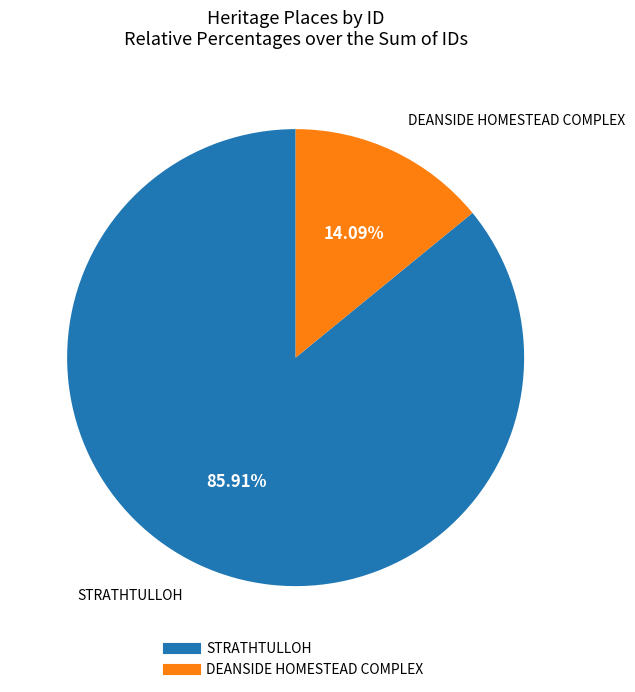

What is the majority slice?

STRATHTULLOH